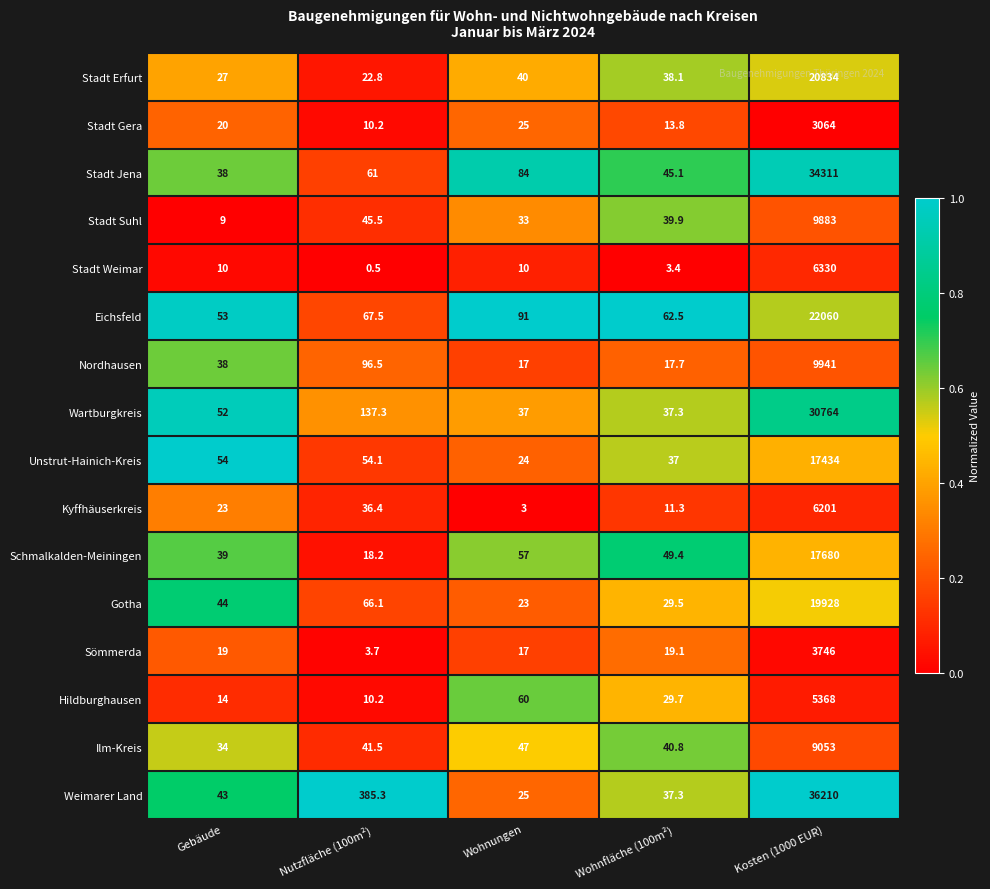

What is the greatest value displayed?

36210.0